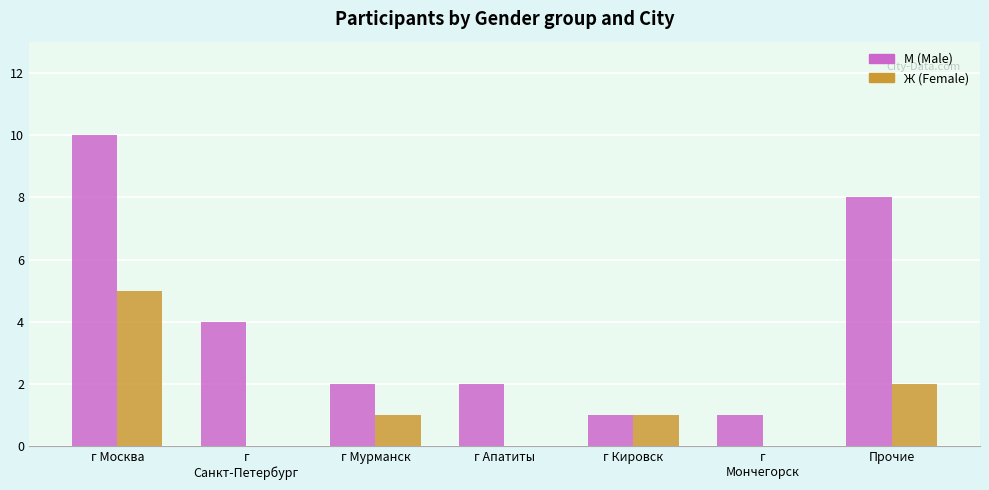

What is the spread (max minus min) of values at г
Санкт-Петербург?

4